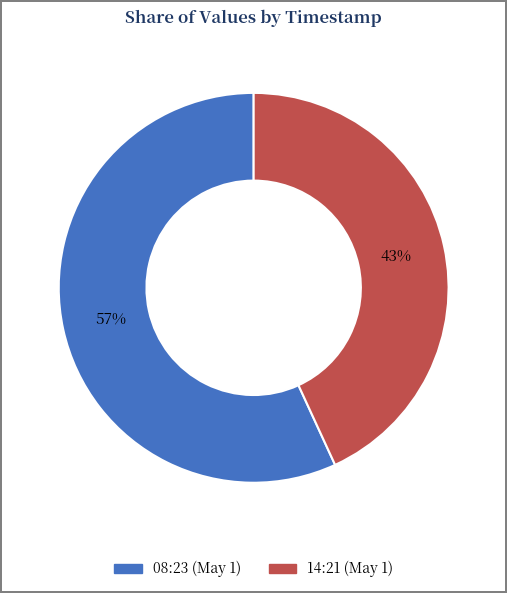

Is there a majority slice in this chart?

Yes